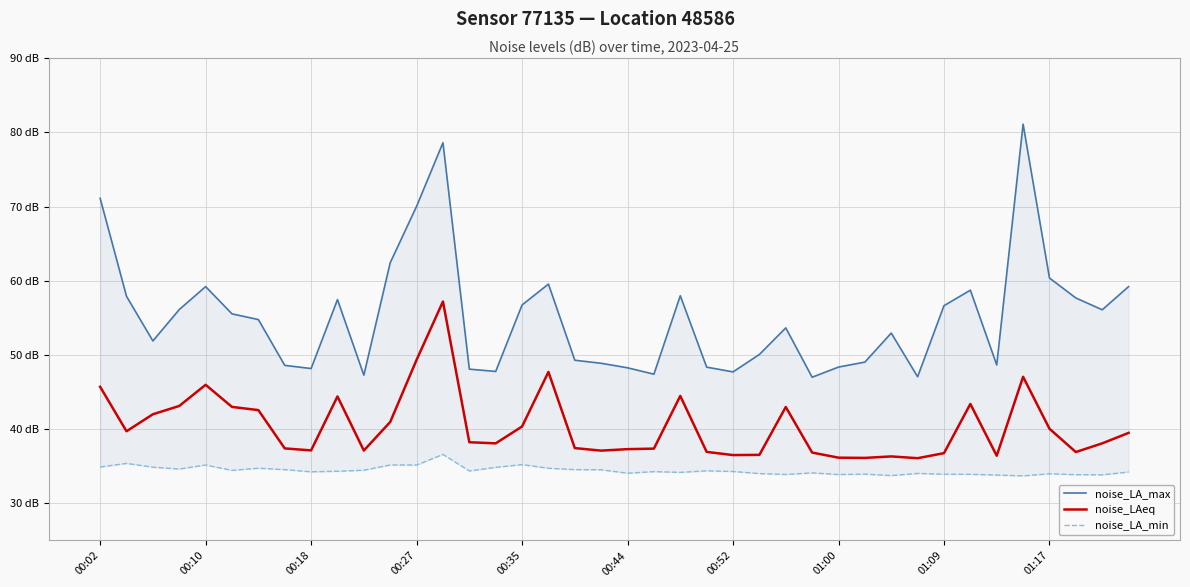

Reading left to right, extract all data points from this chart.

noise_LA_max: 71.1	57.9	51.9	56.1	59.2	55.5	54.8	48.6	48.2	57.5	47.3	62.4	70.0	78.6	48.1	47.8	56.7	59.5	49.3	48.9	48.3	47.4	58.0	48.4	47.7	50.1	53.6	47.0	48.4	49.0	53.0	47.1	56.6	58.7	48.6	81.1	60.4	57.7	56.1	59.2
noise_LAeq: 45.7	39.7	42.0	43.1	46.0	43.0	42.6	37.4	37.1	44.4	37.1	41.0	49.3	57.2	38.2	38.1	40.4	47.7	37.5	37.1	37.3	37.4	44.5	36.9	36.5	36.5	43.0	36.9	36.2	36.1	36.3	36.1	36.8	43.4	36.4	47.1	40.1	36.9	38.1	39.5
noise_LA_min: 34.9	35.4	34.9	34.6	35.2	34.5	34.7	34.5	34.3	34.3	34.5	35.2	35.2	36.6	34.4	34.9	35.2	34.7	34.5	34.5	34.1	34.3	34.2	34.4	34.3	34.0	33.9	34.1	33.9	33.9	33.8	34.0	33.9	33.9	33.8	33.7	34.0	33.9	33.9	34.2